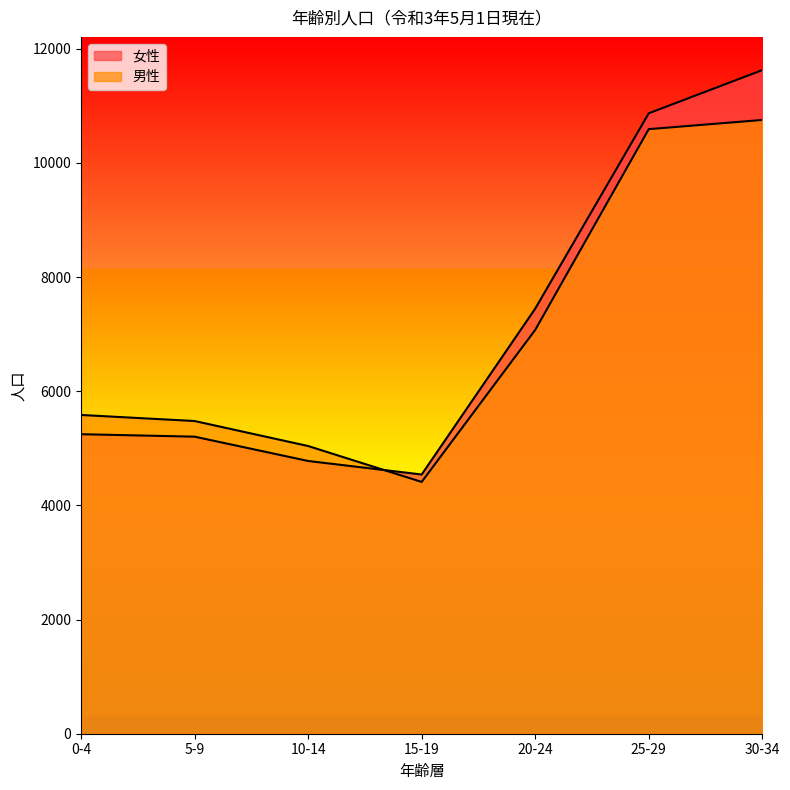

What is the label of the 7th point from the left?

30-34